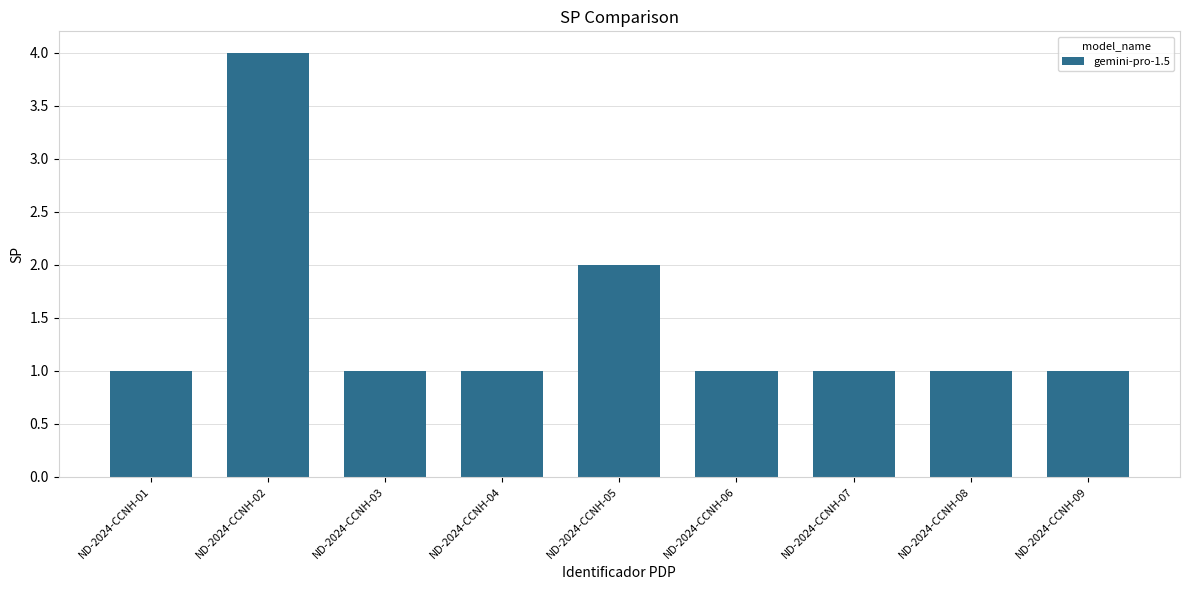

Count the number of data series in this chart.

1